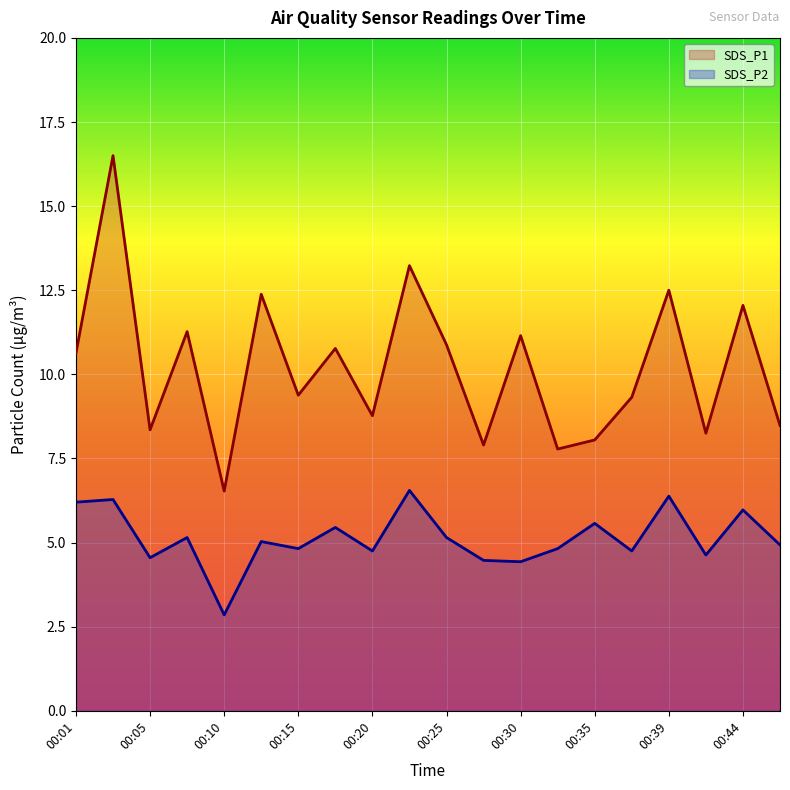

What is the sum of all SDS_P2 values?

102.7